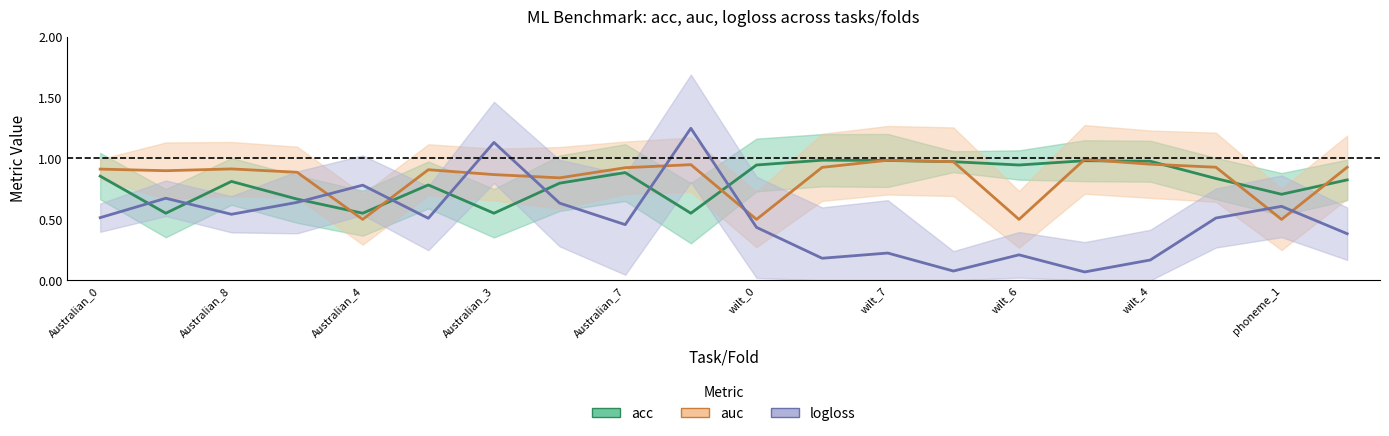

How many series are shown in this chart?

3